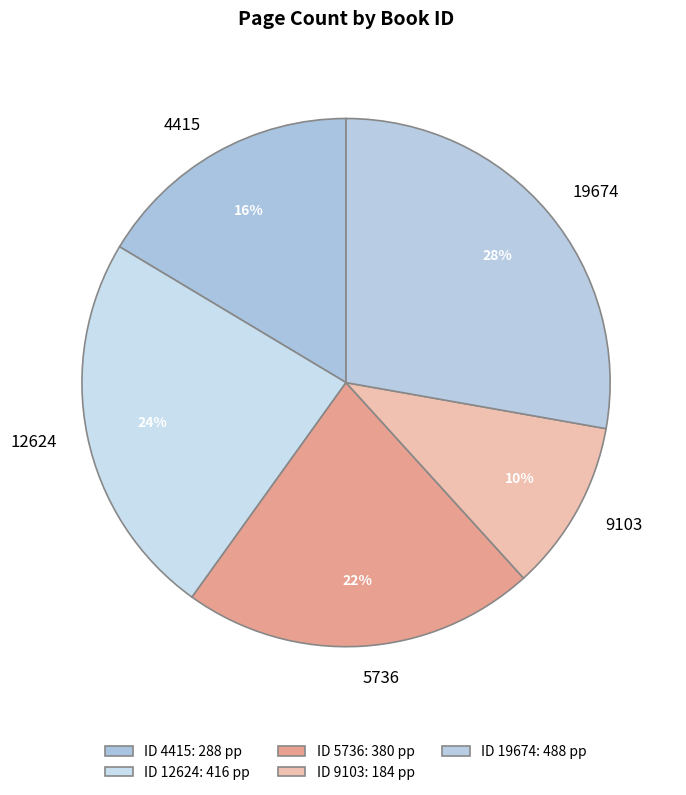

How many segments does this pie chart have?

5